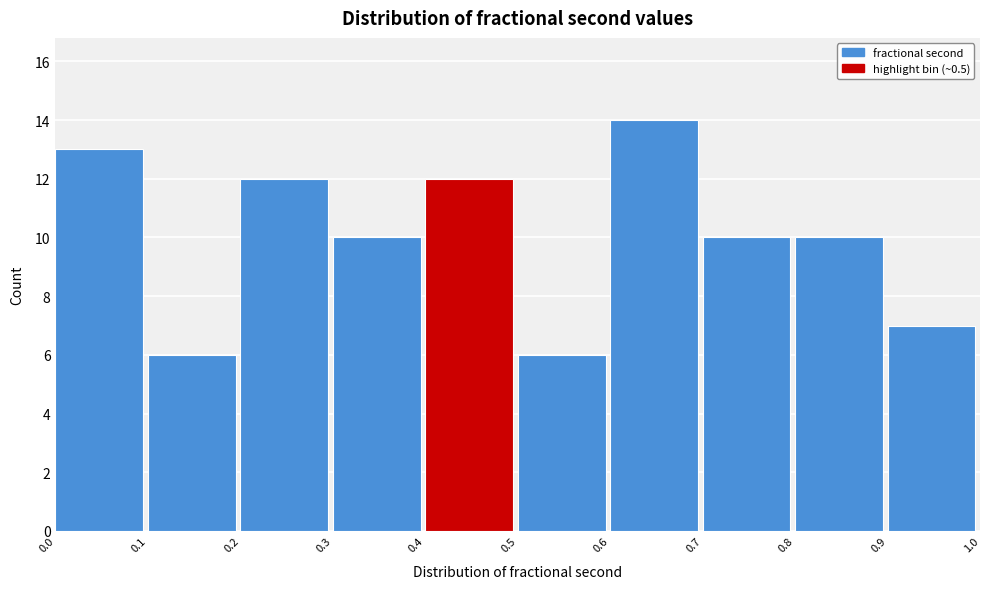

How tall is the bar that spans 0.2 to 0.3 on the x-axis? The values are not printed on the chart, so give them approximately, as read against the axis.

12